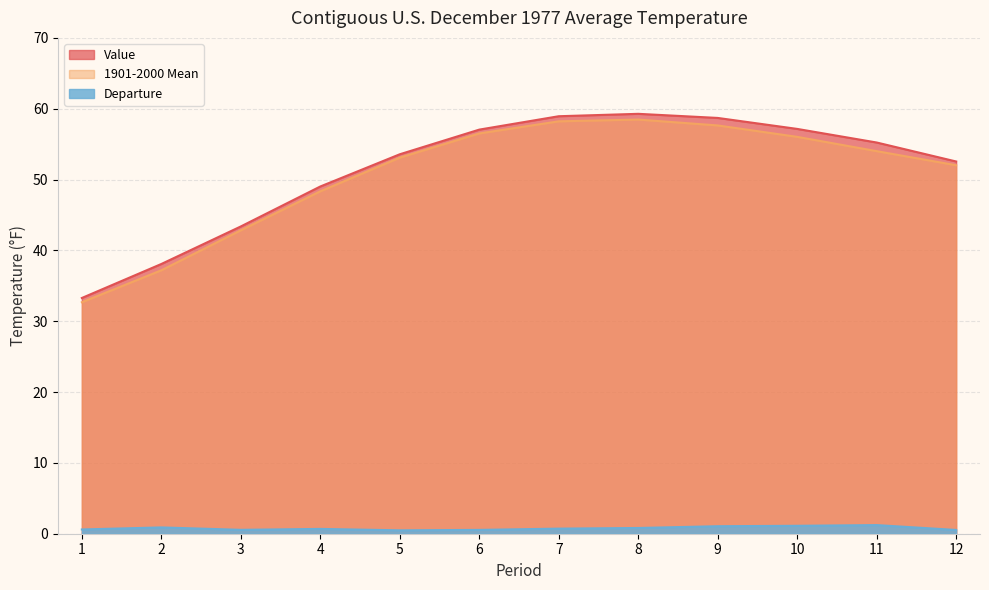

What is the greatest value displayed?

59.3